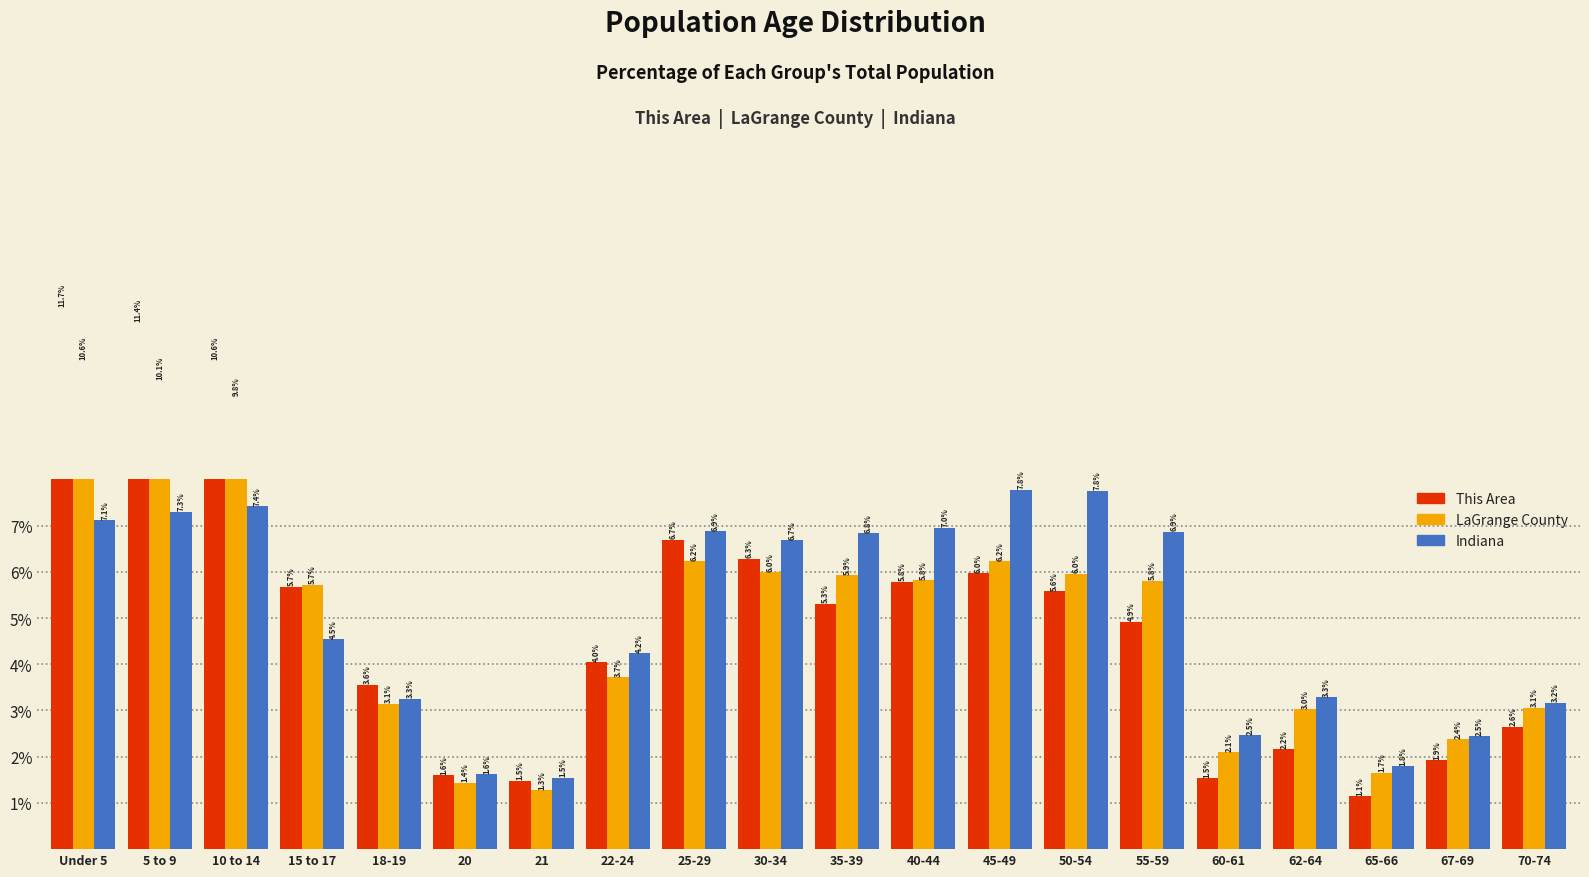

Which series has the largest total across all categories?

This Area